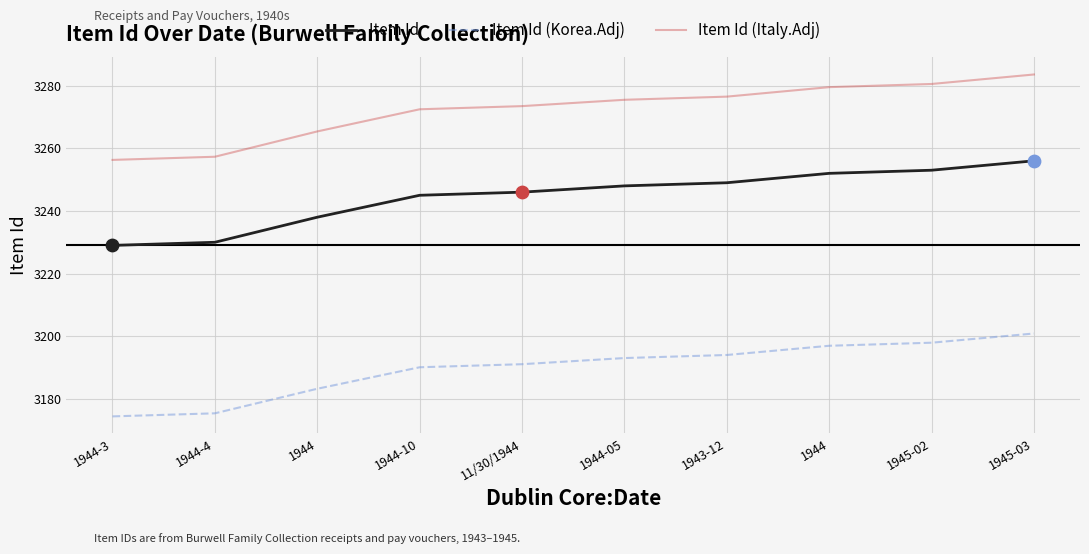

What are all the series names shown in the legend?

Item Id, Item Id (Korea.Adj), Item Id (Italy.Adj)